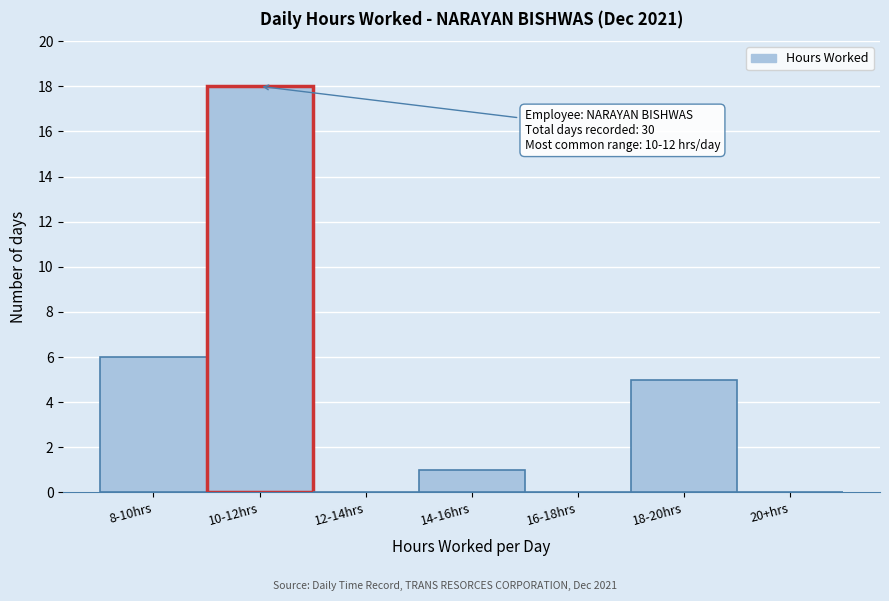

Reading left to right, extract all data points from this chart.

8-10hrs=6	10-12hrs=18	12-14hrs=0	14-16hrs=1	16-18hrs=0	18-20hrs=5	20+hrs=0